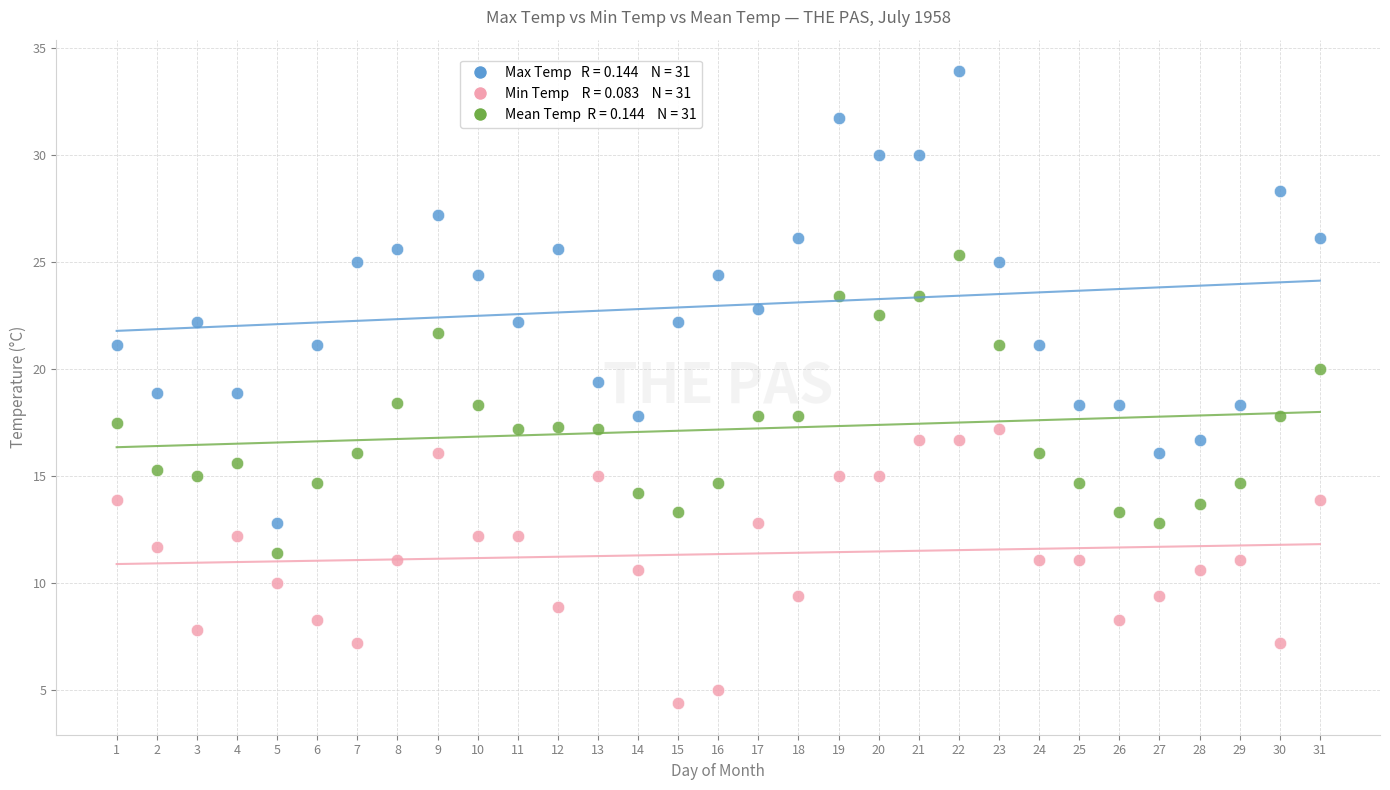

Across all data points, what is the range of X values (max minus min)?

30.0